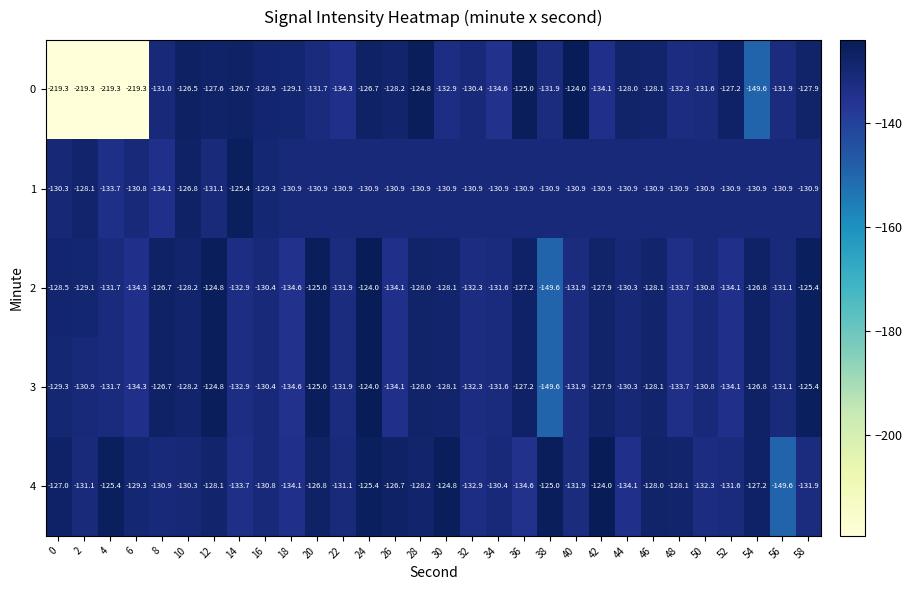

At which label is 2 closest to -136?

18